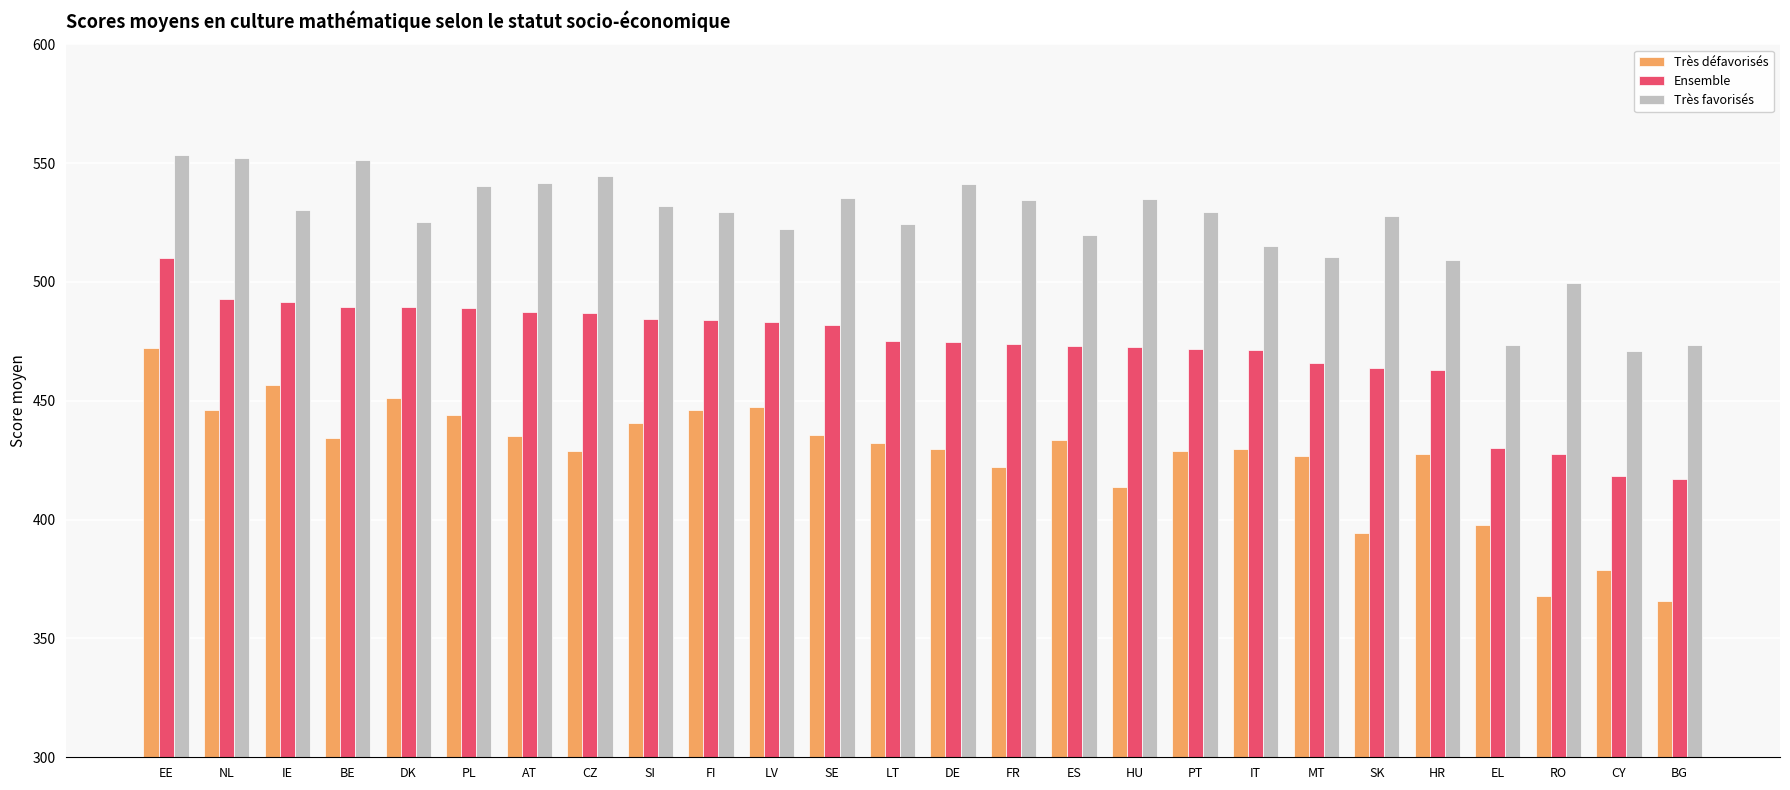

Rank the series by their maximum value, from highest to lowest.

Très favorisés, Ensemble, Très défavorisés